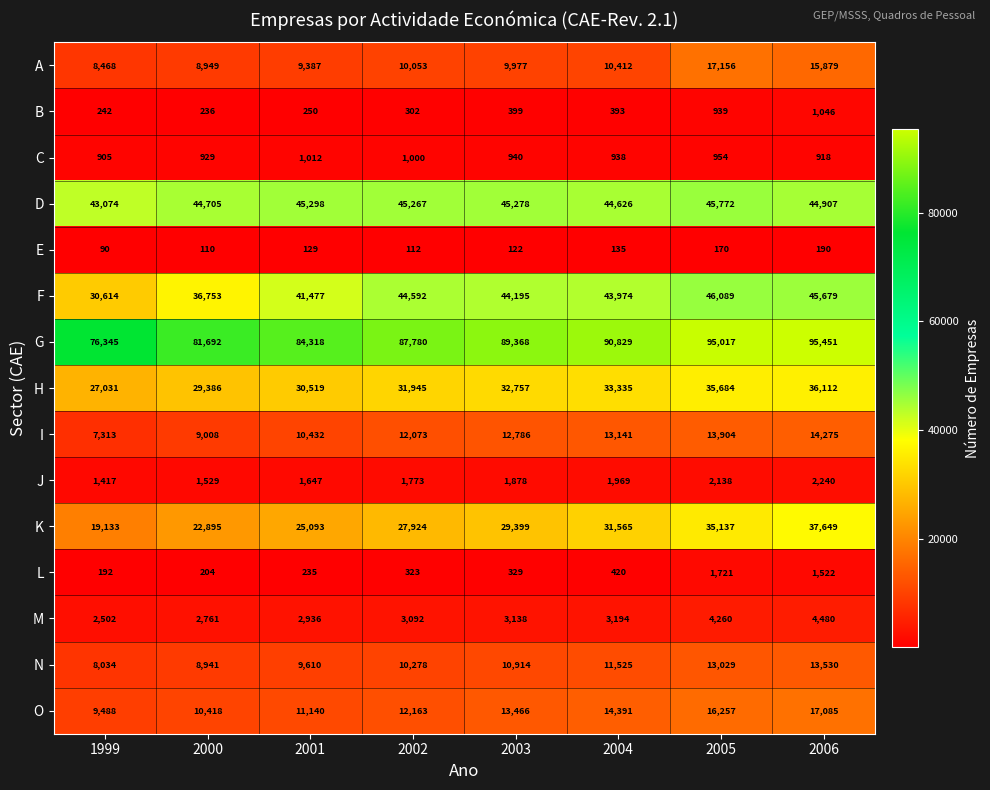

What is the difference between the second highest and minimum values in the D series?

2224